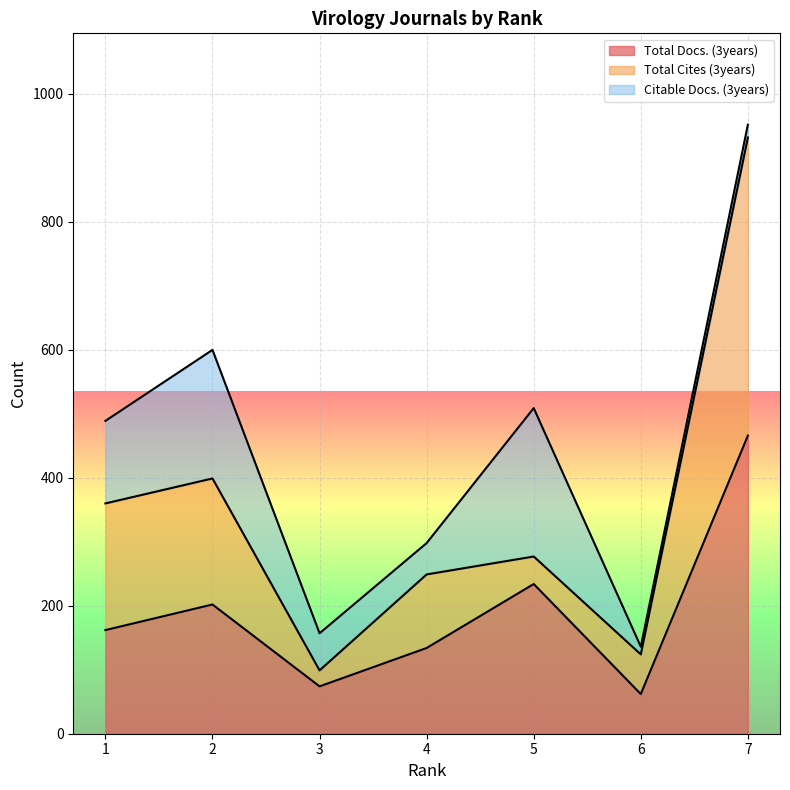

At which label does Citable Docs. (3years) first exceed 58?

1